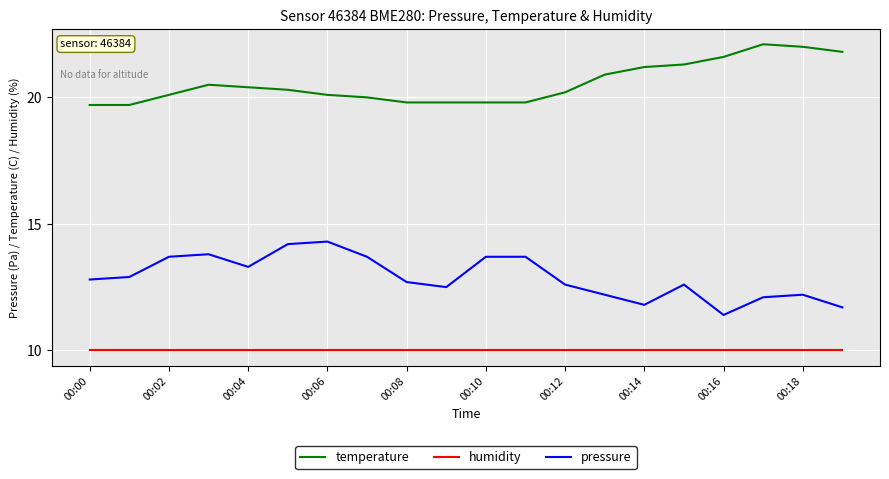

What is the difference between the maximum and minimum values in the temperature series?

2.4